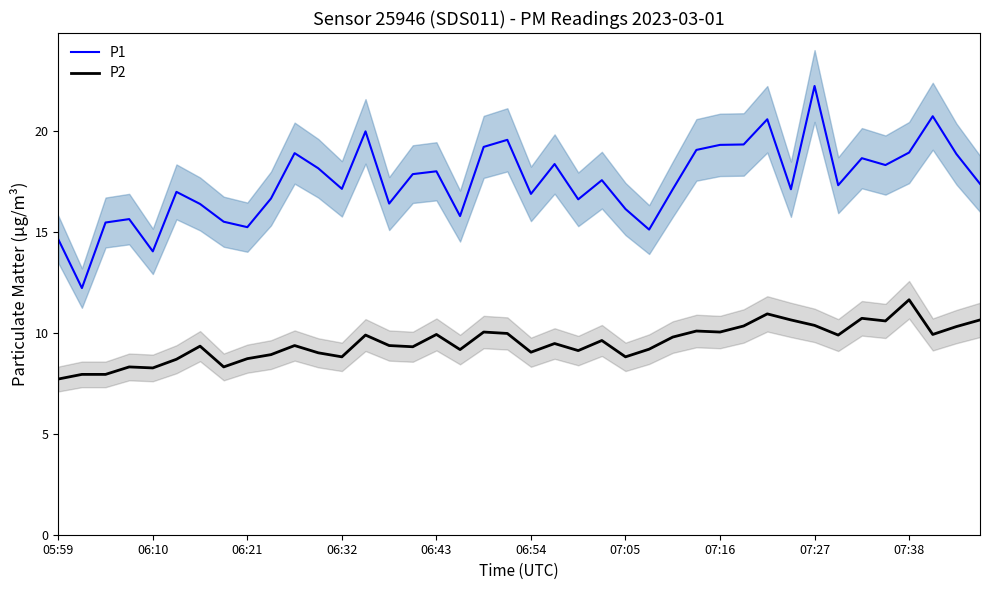

True or false: P2 has more than 2 interior local peaks.

True